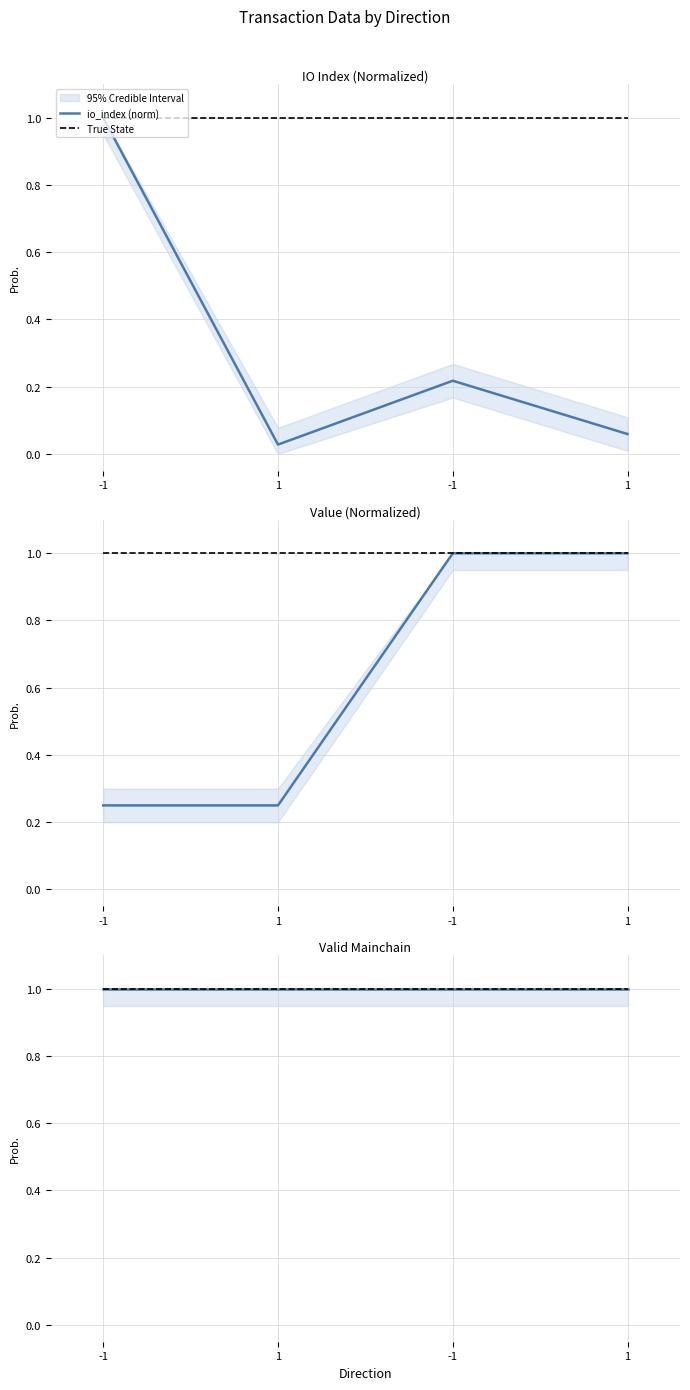

What is the spread (max minus min) of values at -1?

0.8